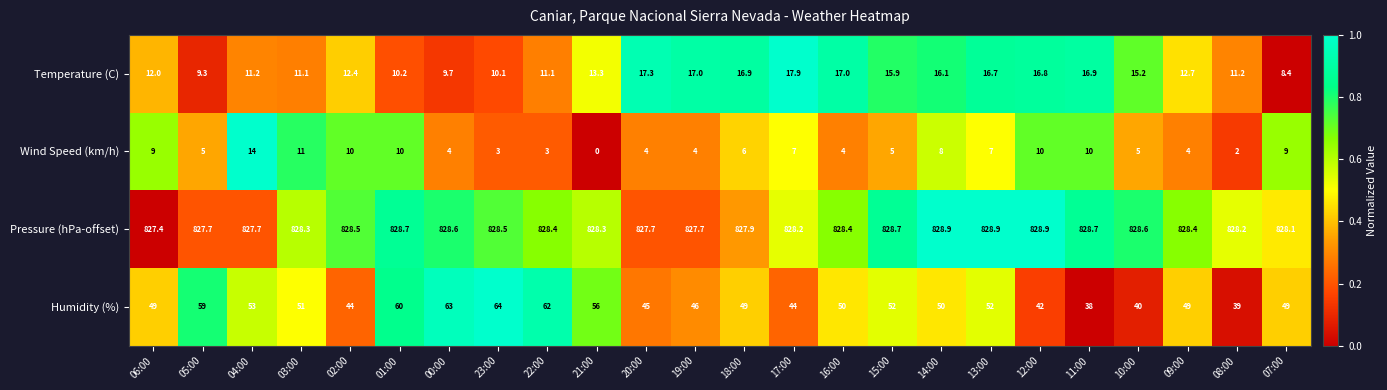

How many distinct data groups are displayed?

4